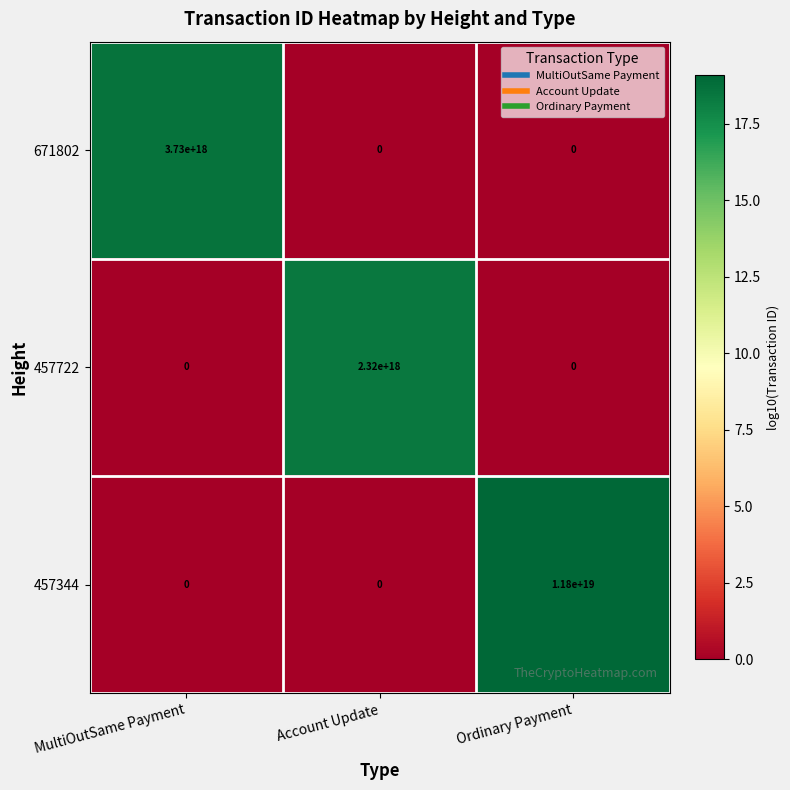

Which series has the widest spread of values?

457344